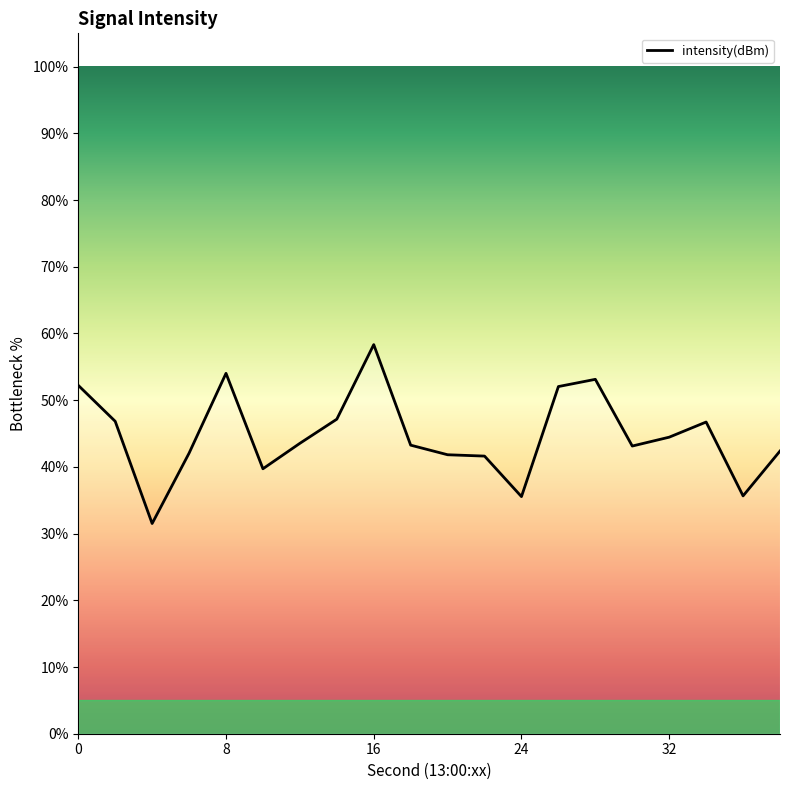

What is the difference between the maximum and minimum values?

26.8